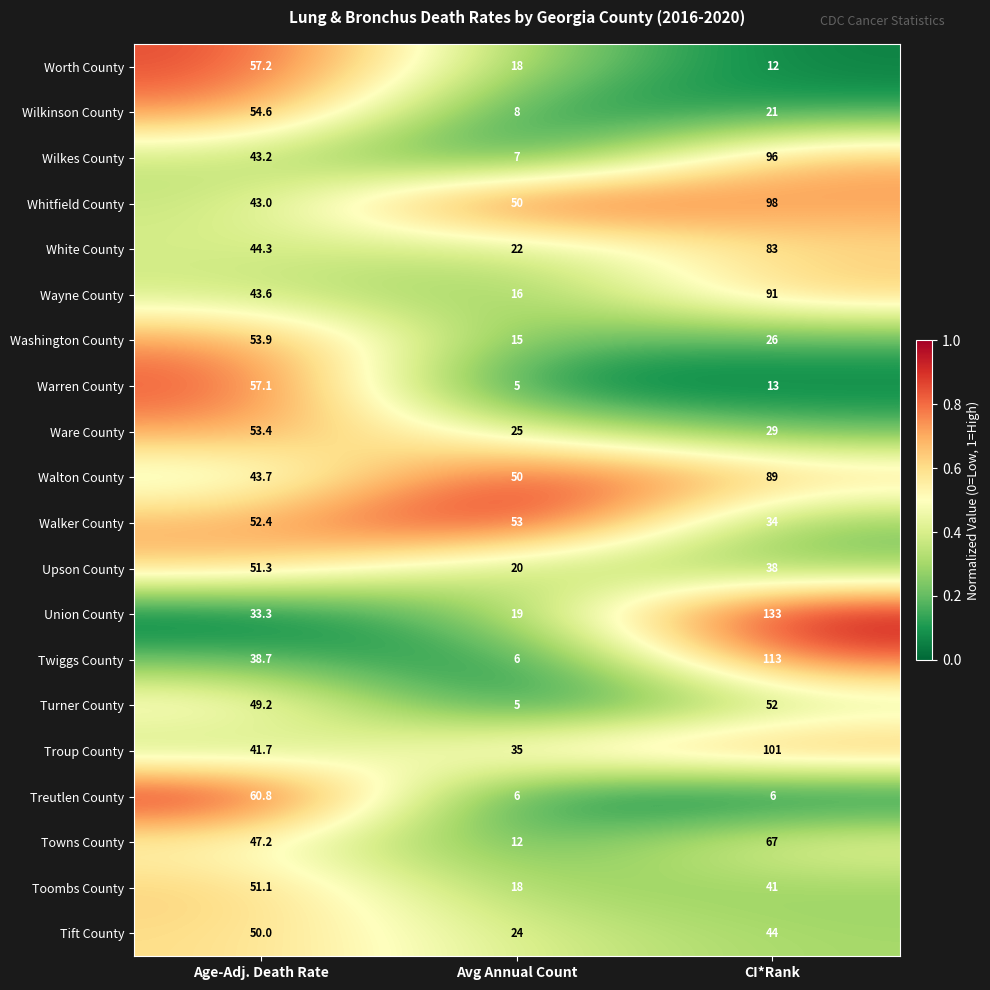

Between Avg Annual Count and CI*Rank, which series saw the biggest shift?

Union County